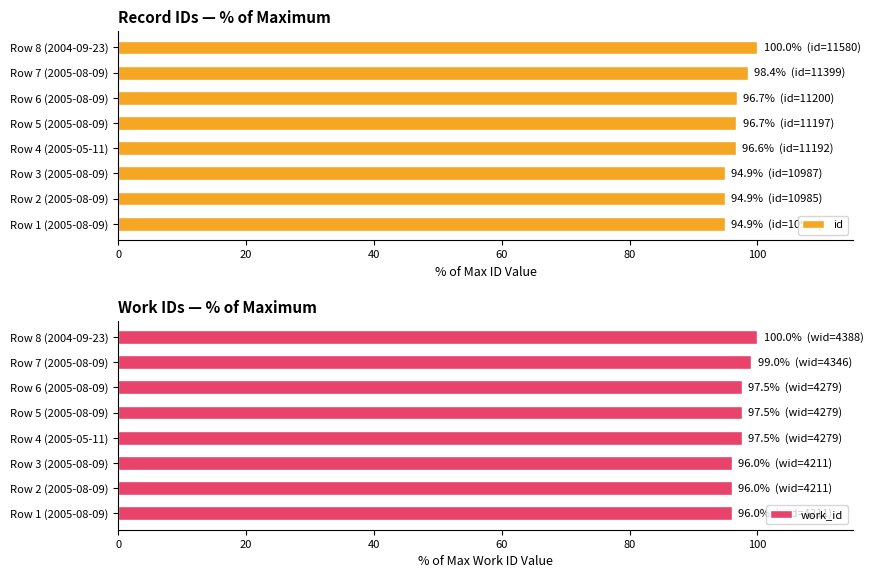

The value of id at Row 1 (2005-08-09) is 94.9. True or false?

True